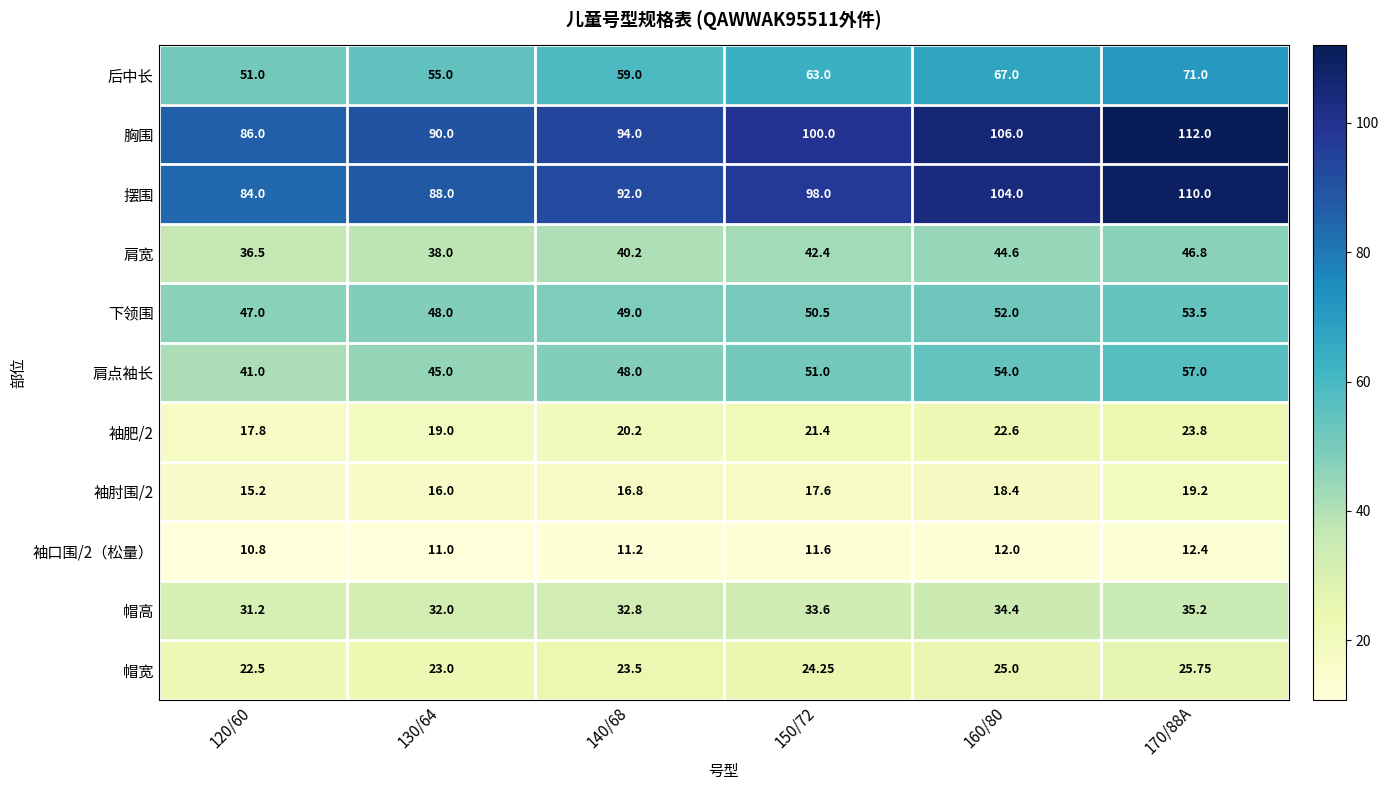

Is the value of 肩点袖长 at 170/88A greater than the value of 帽宽 at 160/80?

Yes